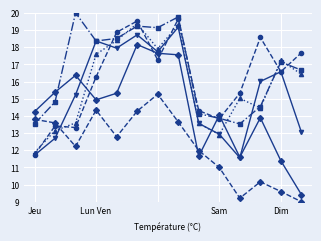

Count the number of categories in the chart.

14